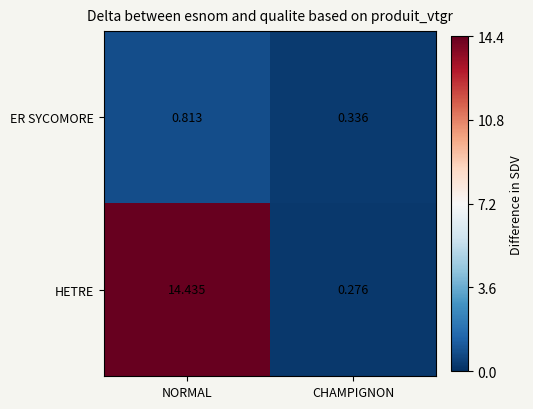

Rank the categories by HETRE value from lowest to highest.

CHAMPIGNON, NORMAL